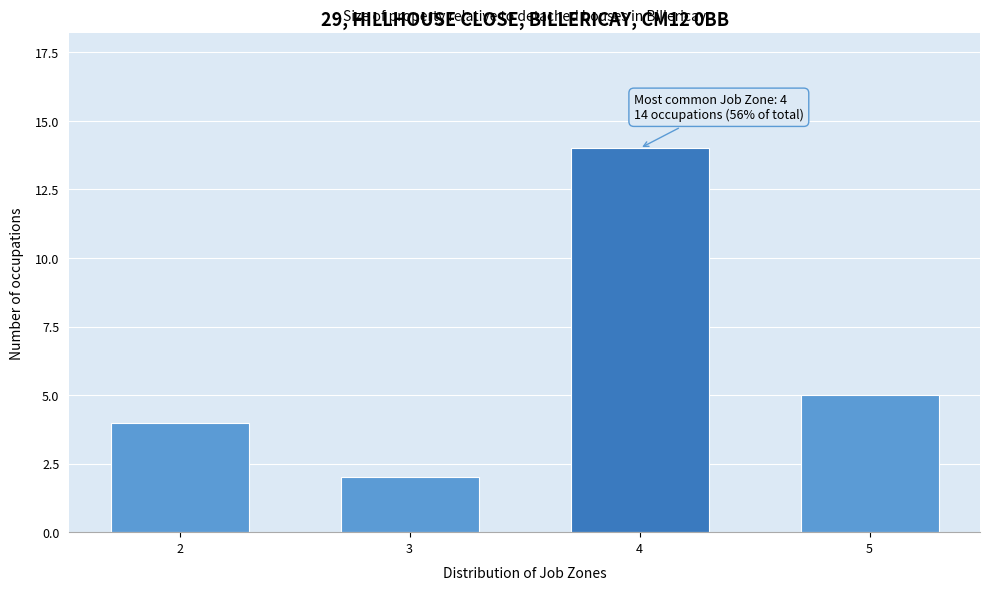

Reading right to left, transcribe all the data shown in this chart.

5=5	4=14	3=2	2=4